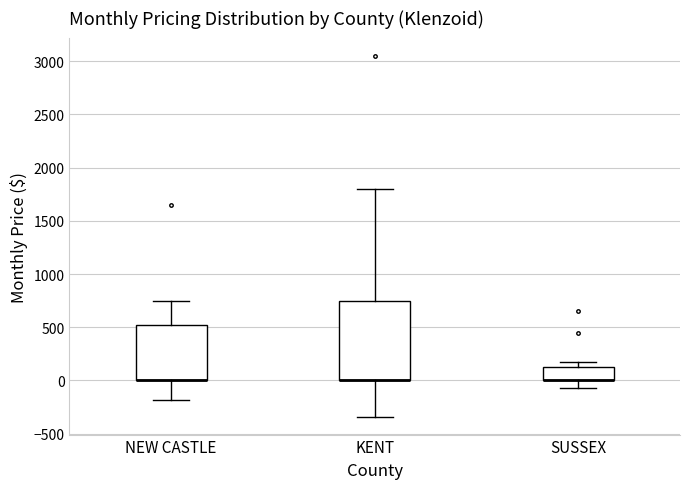

Reading left to right, read every box against the y-axis: the position of its median line, the range the box covers, and the ends of its whiskers. The values are not printed on the chart, so give them approximately, as read against the axis.

NEW CASTLE: median 0 (drawn on the box's lower edge), box 0 to 500, whiskers -200 to 750
KENT: median 0 (drawn on the box's lower edge), box 0 to 750, whiskers -350 to 1800
SUSSEX: median 0 (drawn on the box's lower edge), box 0 to 150, whiskers -50 to 150 (just above the box's upper edge)